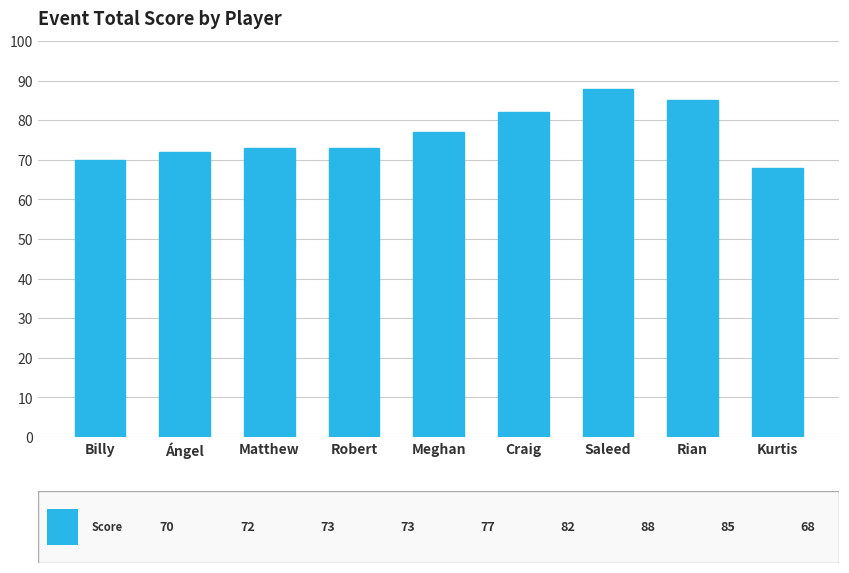

What is the label of the 6th bar from the left?

Craig